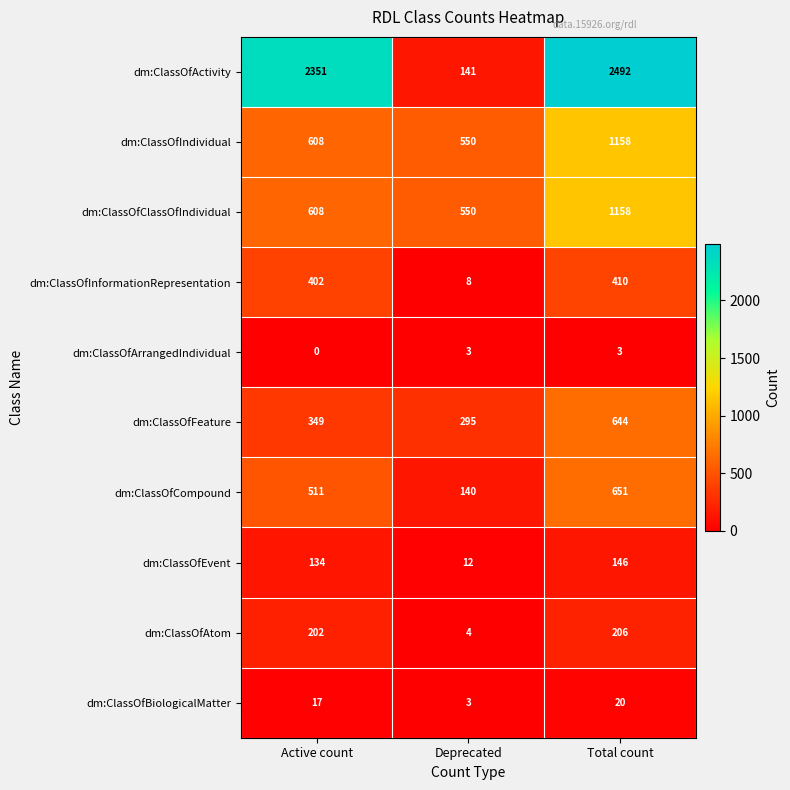

How many series are shown in this chart?

10